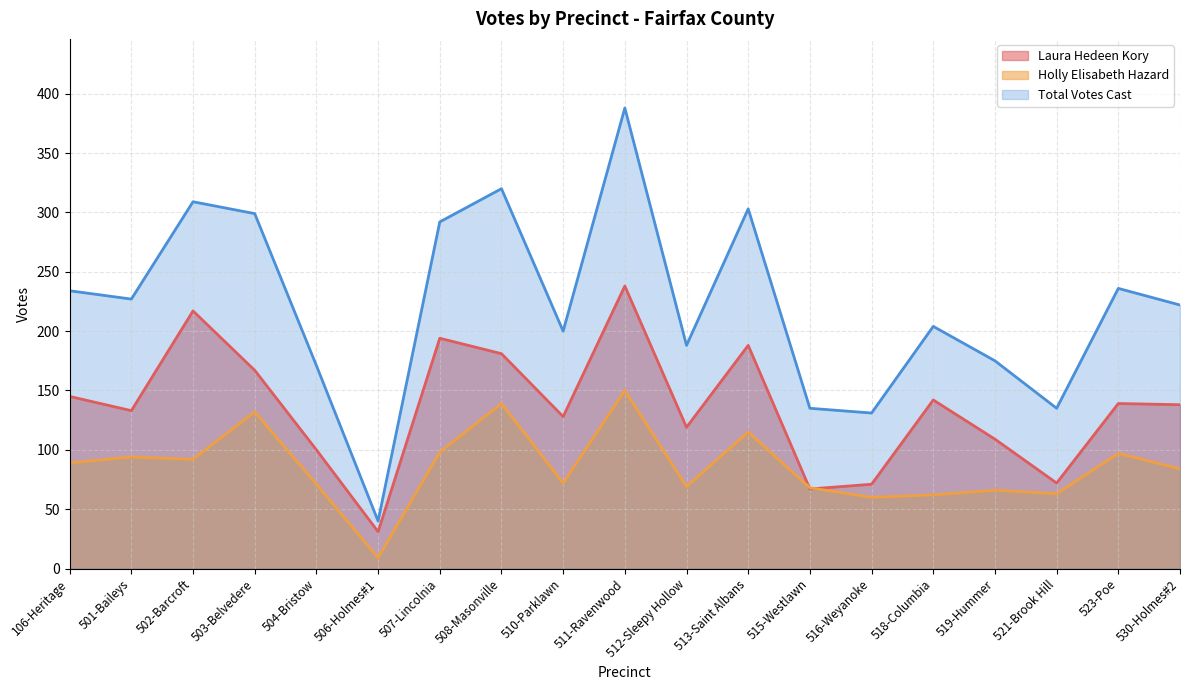

At which category does the chart reach its peak across all series?

511-Ravenwood